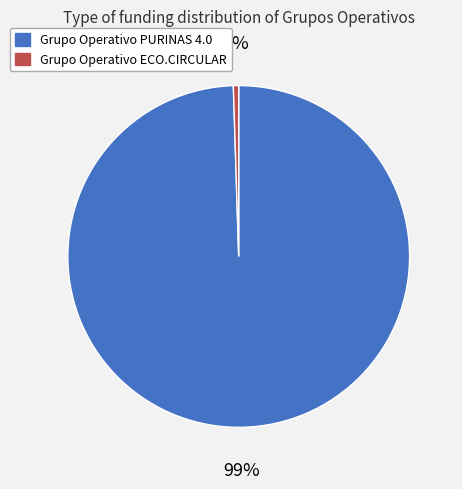

To the nearest percent, what is the combined percentage of Grupo Operativo ECO.CIRCULAR and Grupo Operativo PURINAS 4.0?

100%